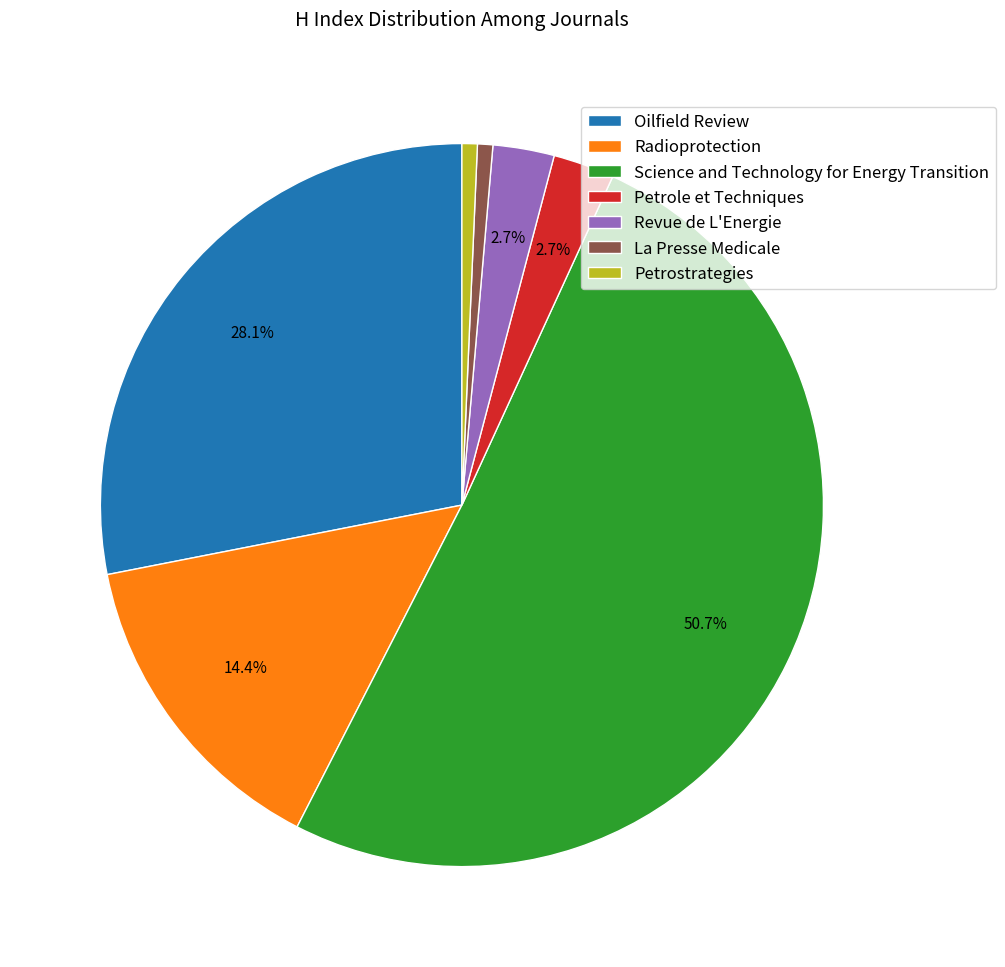

What is the majority slice?

Science and Technology for Energy Transition